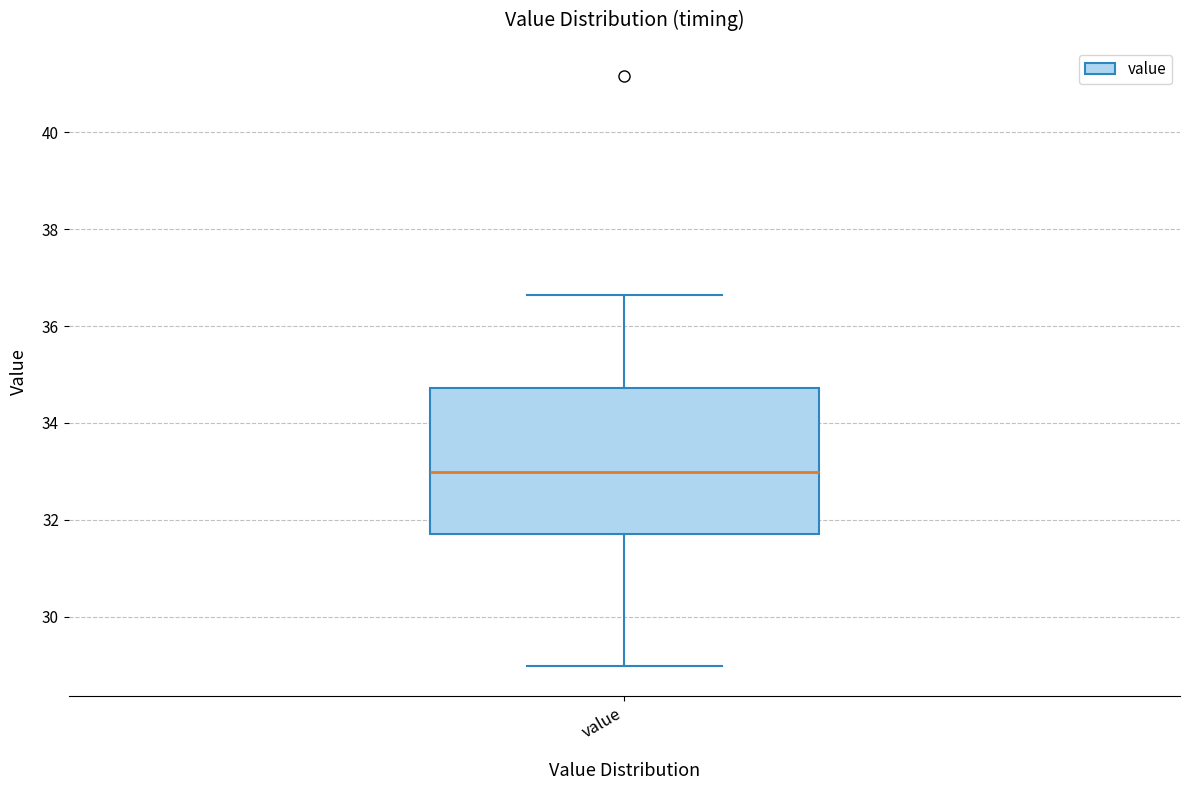

Where does the lower whisker of the box for value end on the y-axis? The values are not printed on the chart, so give them approximately, as read against the axis.

29.0